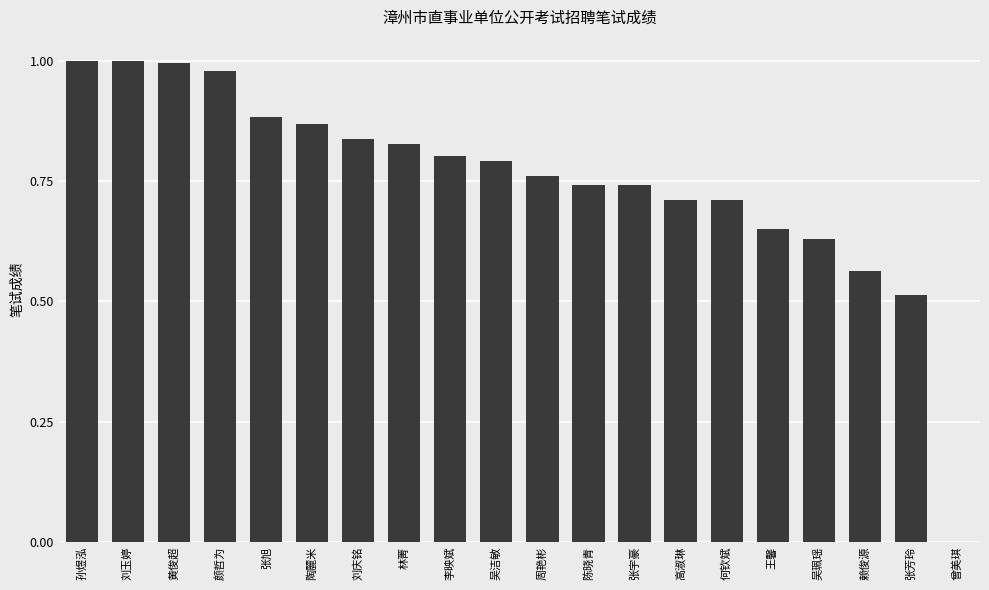

Which has a higher value, 周艳彬 or 曾美琪?

周艳彬